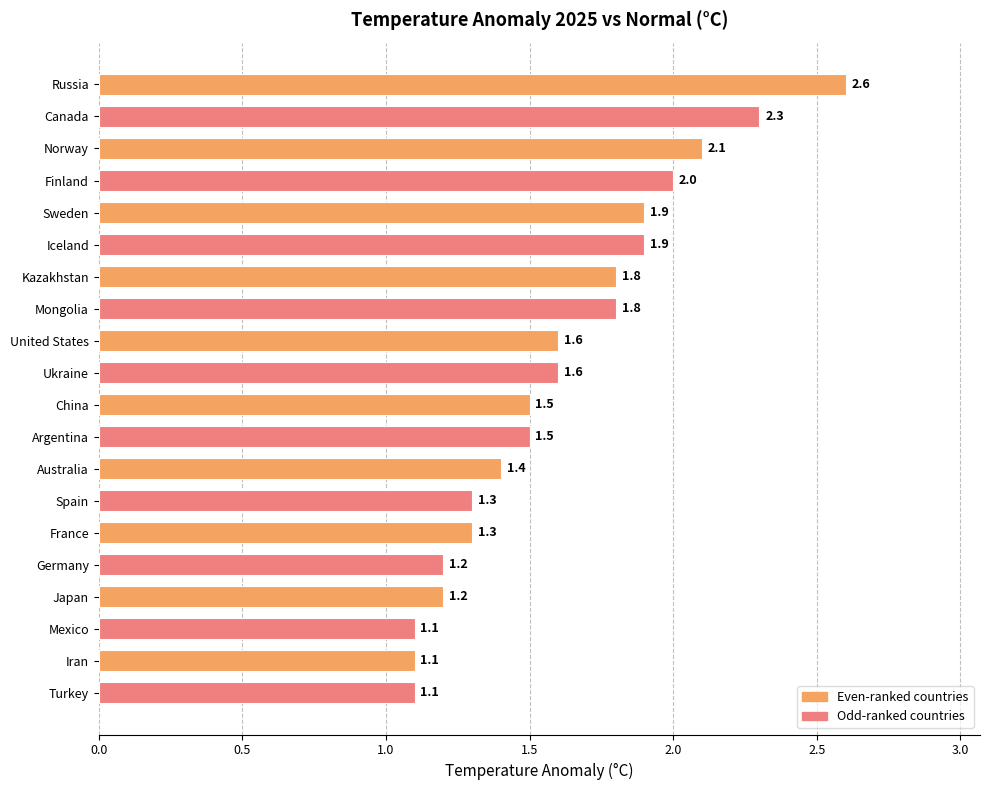

What is the difference between the maximum and minimum values?

1.5